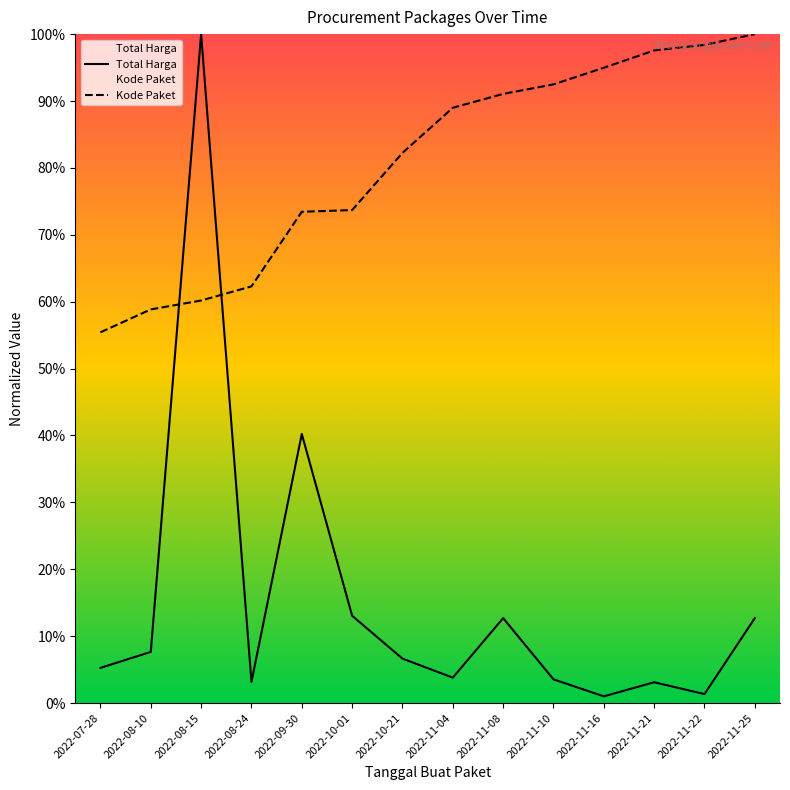

What is the total value across all series at 2022-09-30?

1.1